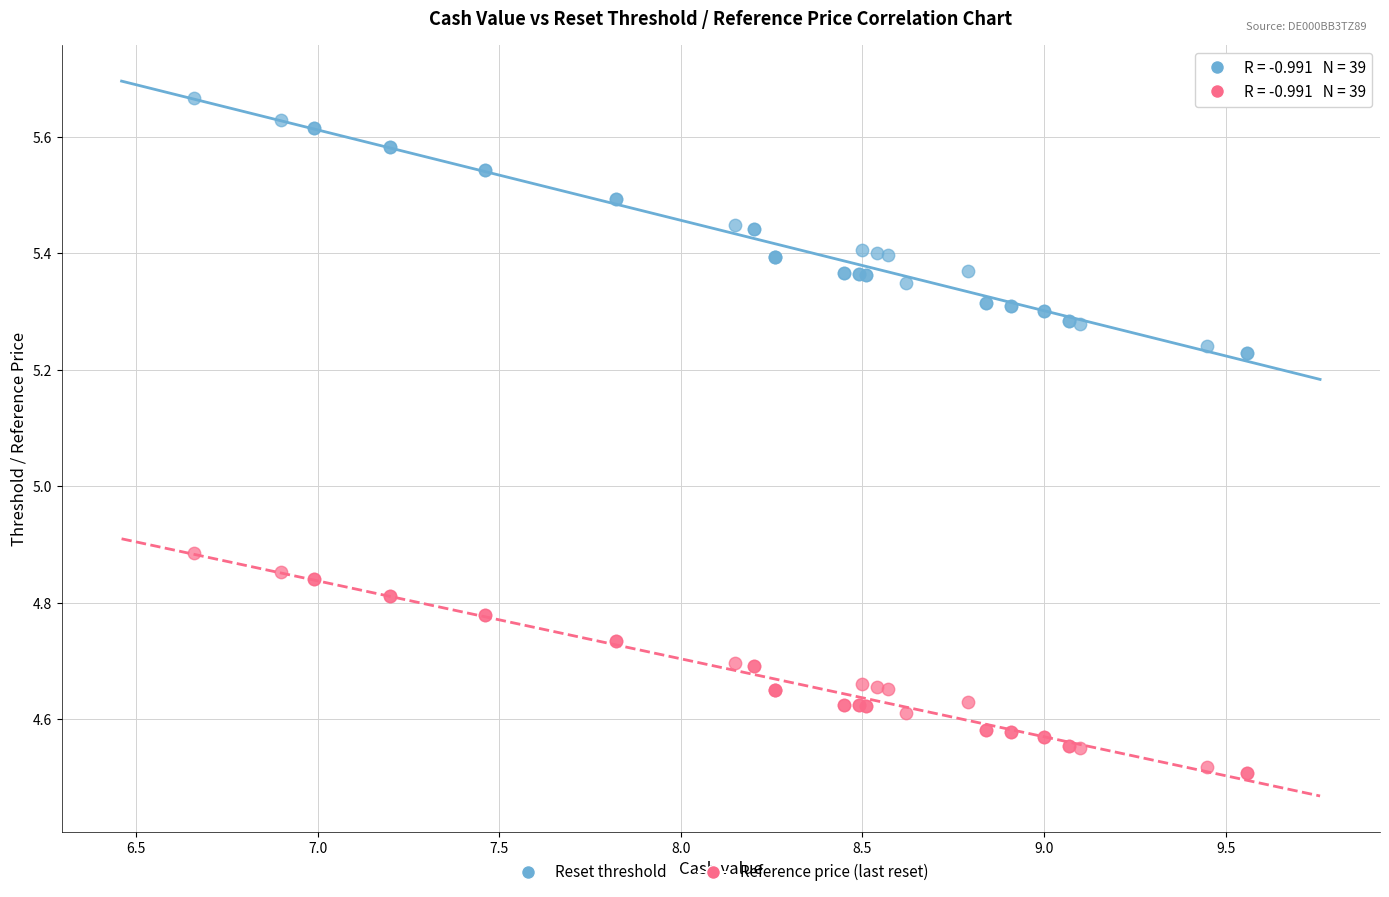

Which series has the widest spread of Y values?

Reset threshold